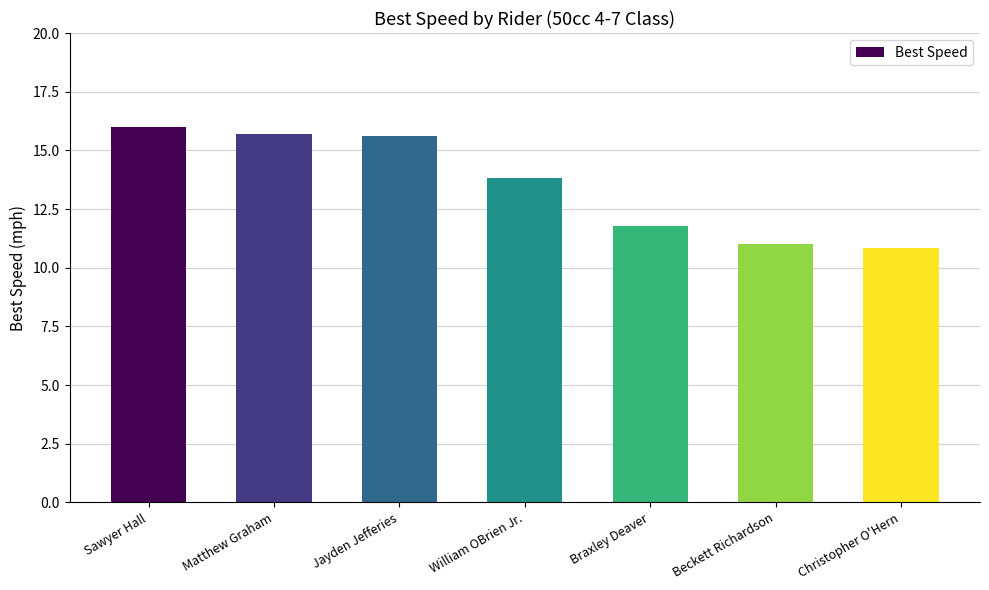

What is the label of the 3rd bar from the left?

Jayden Jefferies